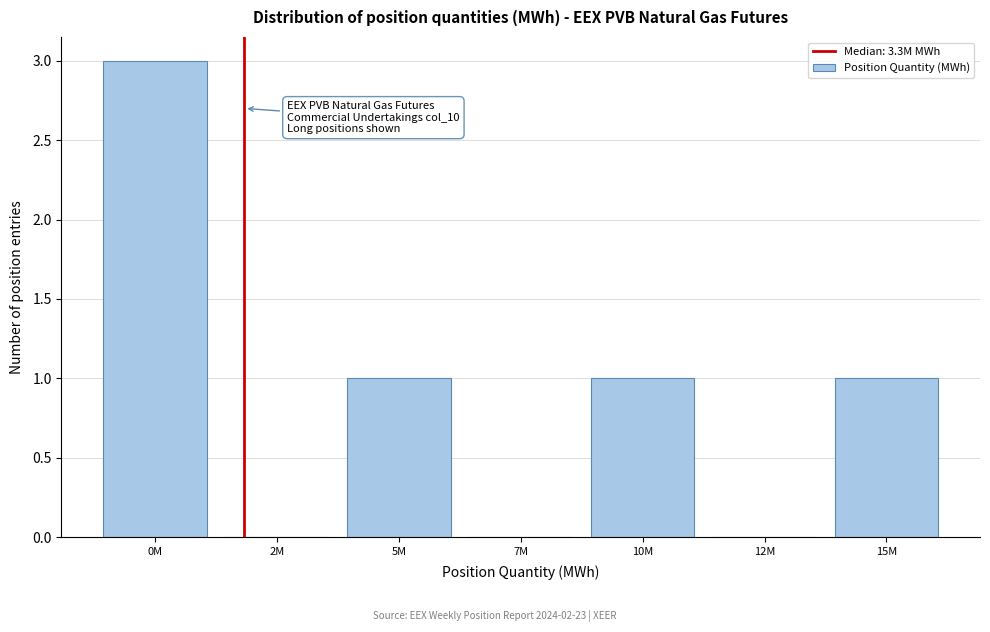

Reading left to right, transcribe all the data shown in this chart.

0M=3	2M=0	5M=1	7M=0	10M=1	12M=0	15M=1